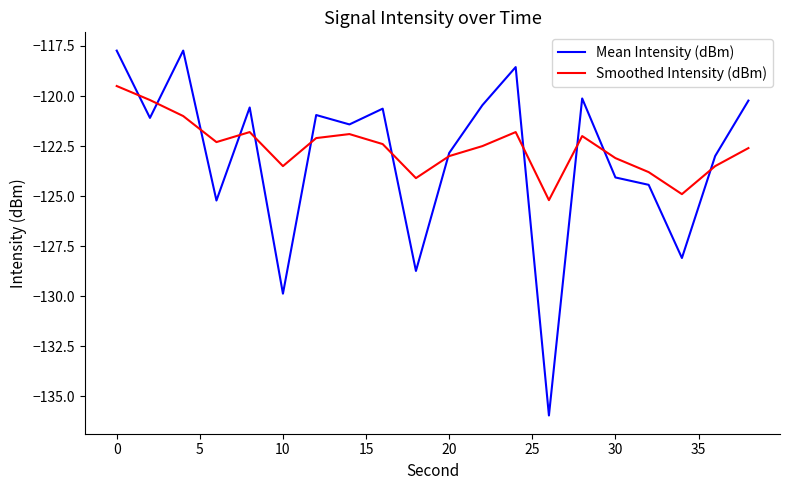

Which series has the widest spread of values?

Mean Intensity (dBm)